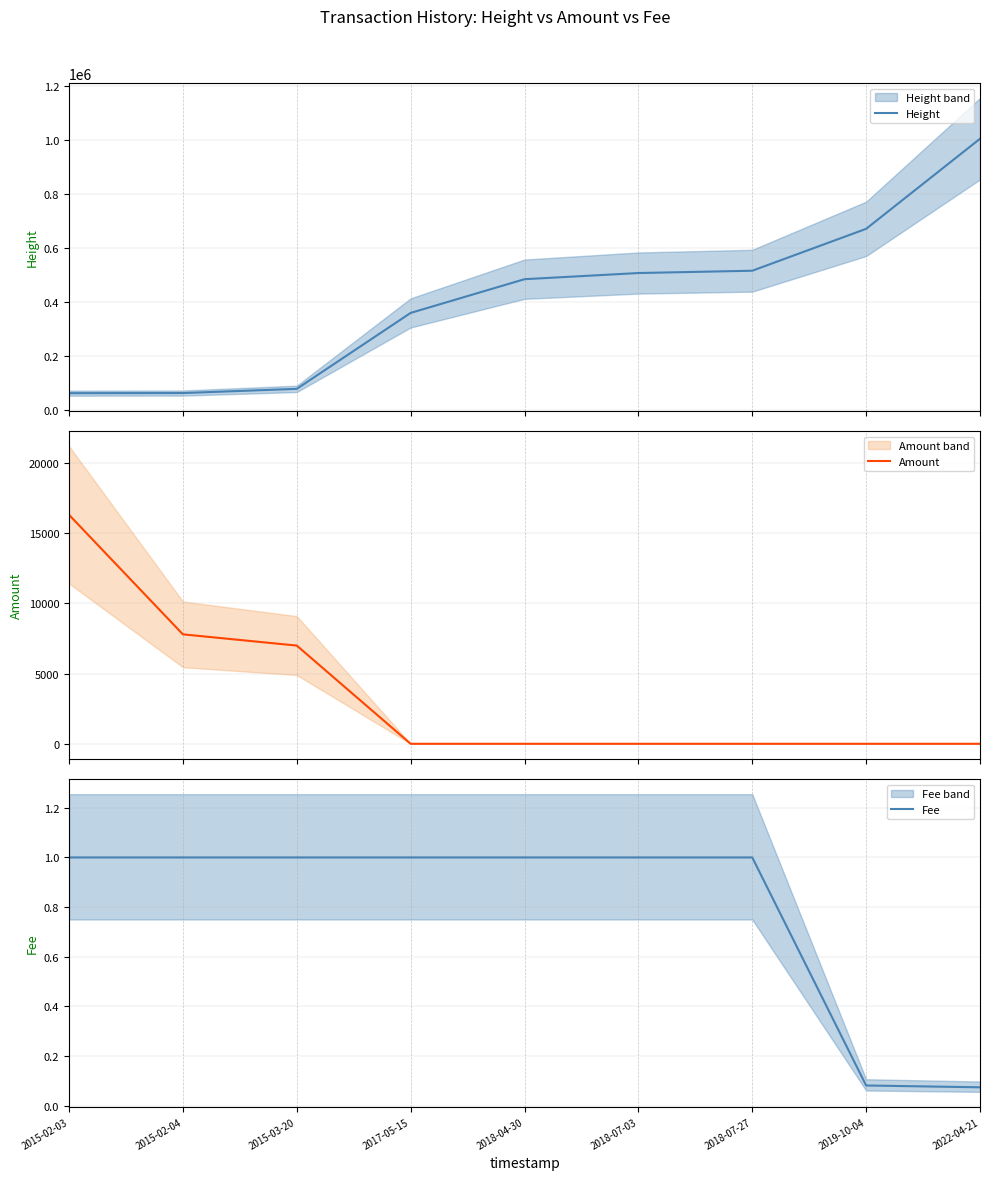

What is the difference between the maximum and minimum values in the Amount series?

16289.0